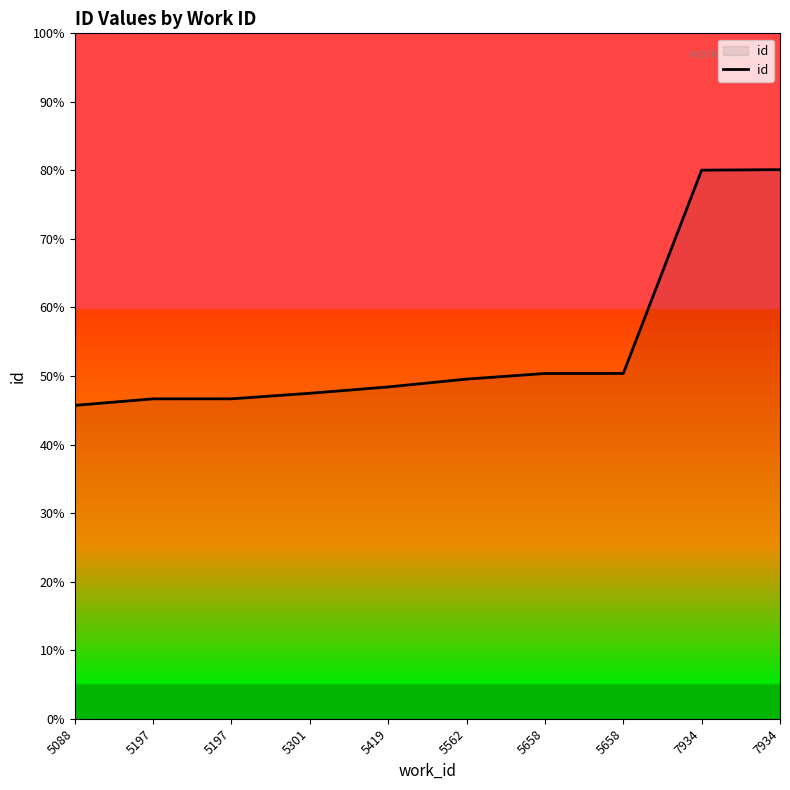

Does the chart have visible grid lines?

No